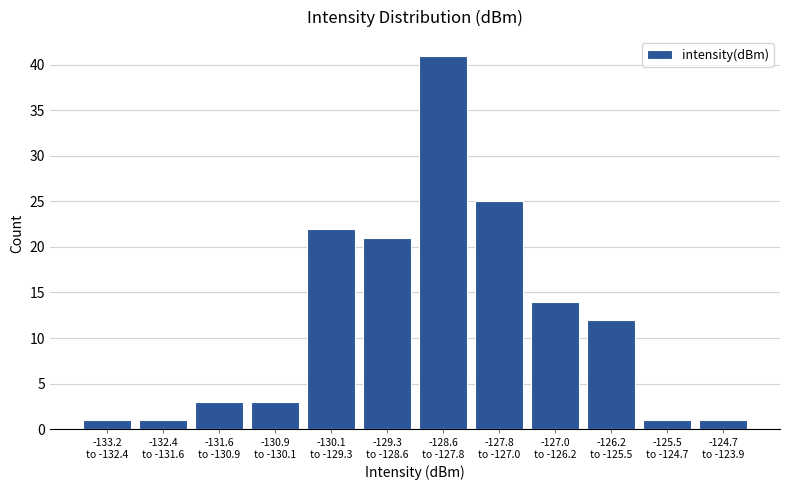

Reading left to right, what are all the values shown in this chart?

1	1	3	3	22	21	41	25	14	12	1	1